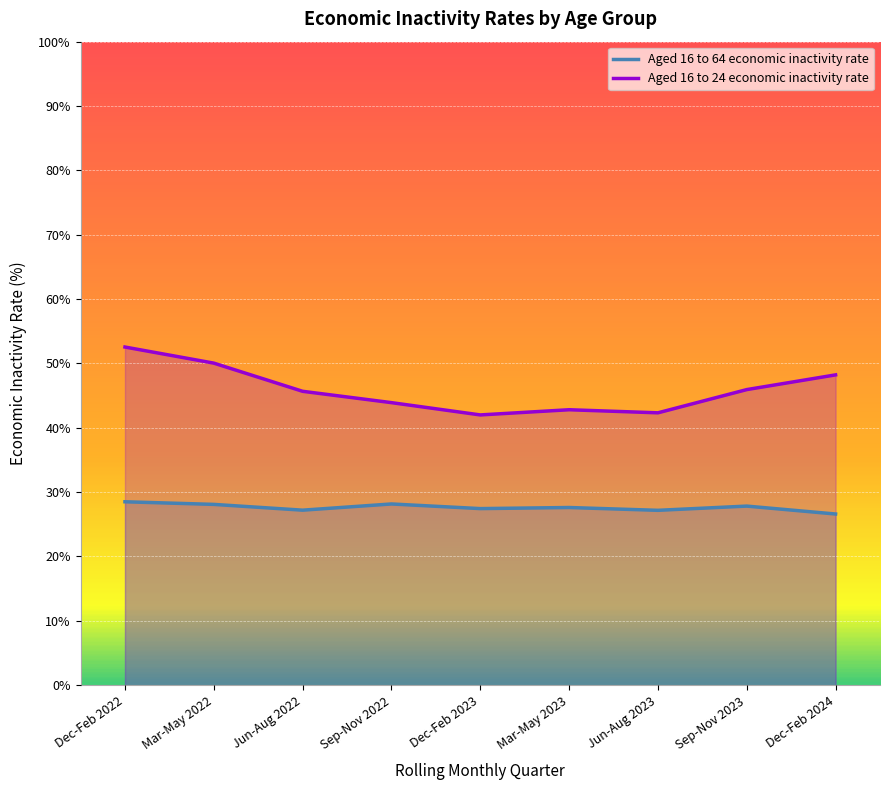

How many data points in Aged 16 to 64 economic inactivity rate are above 27?

8